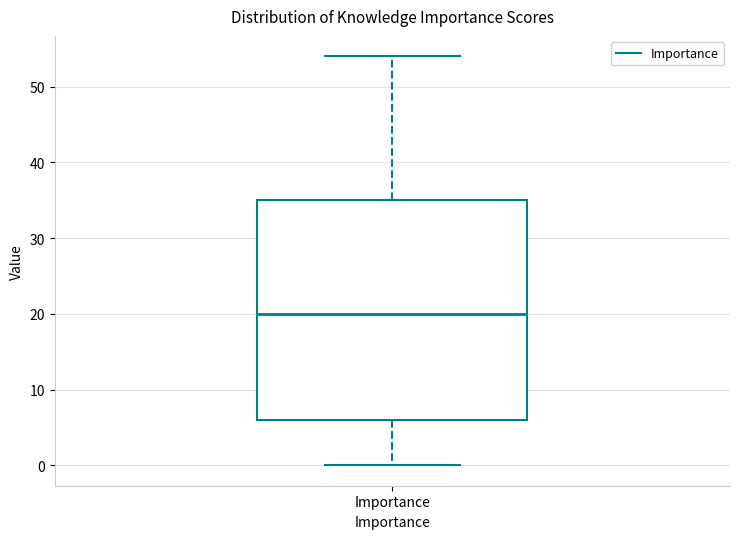

Where does the median line of the box for Importance sit on the y-axis? The values are not printed on the chart, so give them approximately, as read against the axis.

20